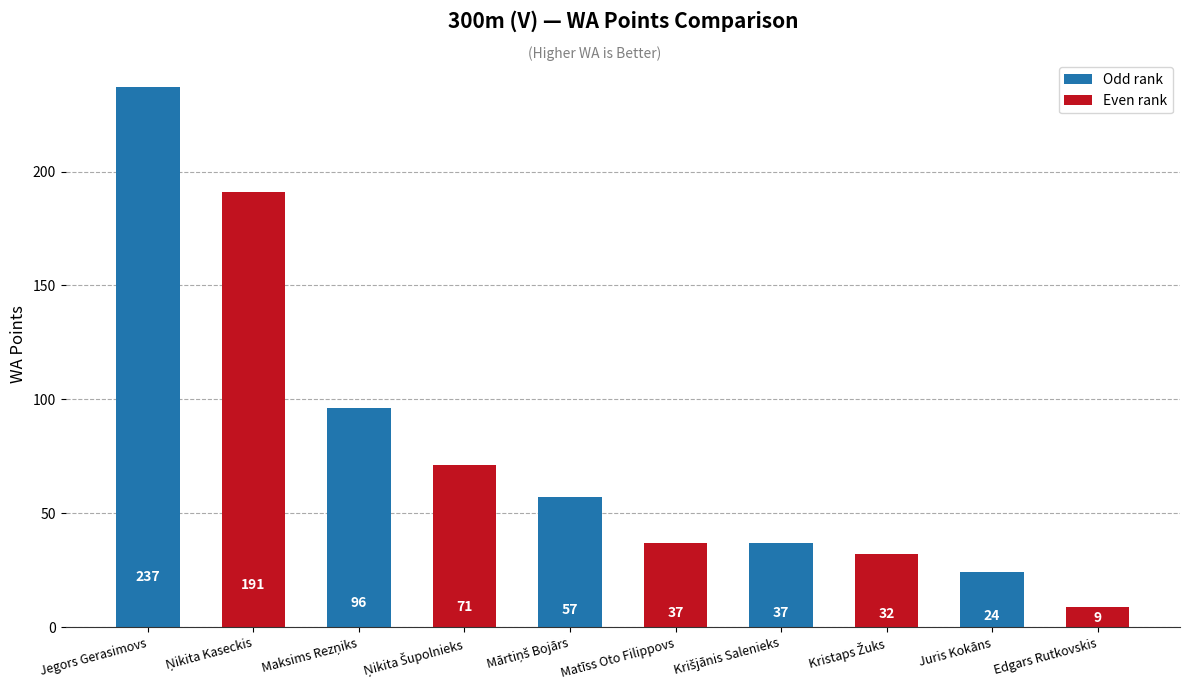

Are the bars horizontal?

No